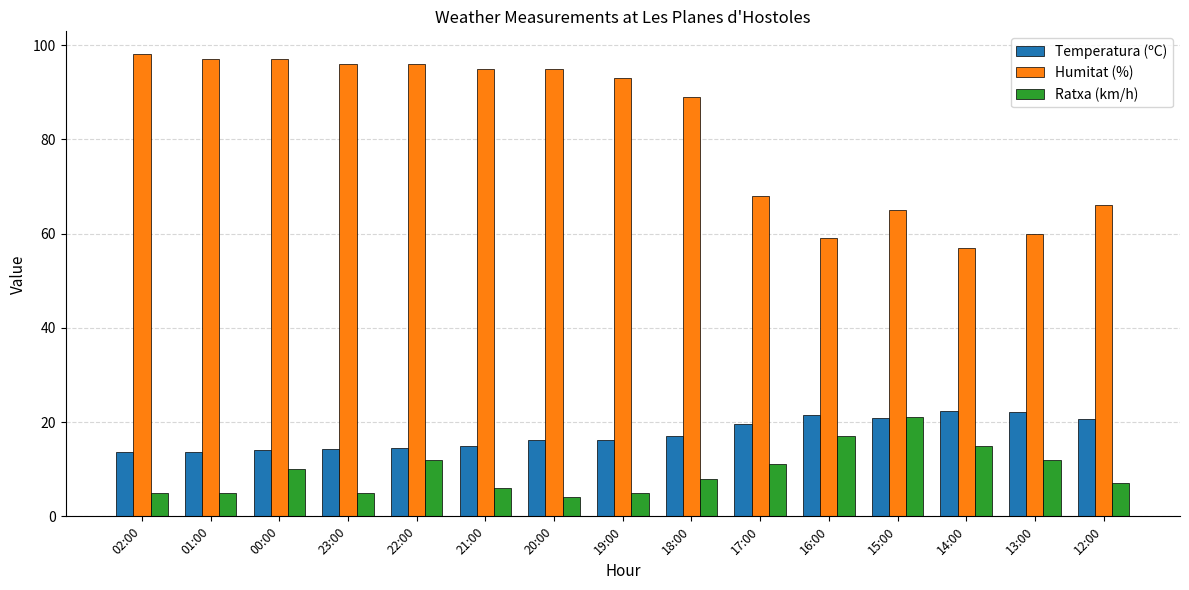

What is the sum of the Humitat (%) values at 13:00 and 23:00?

156.0